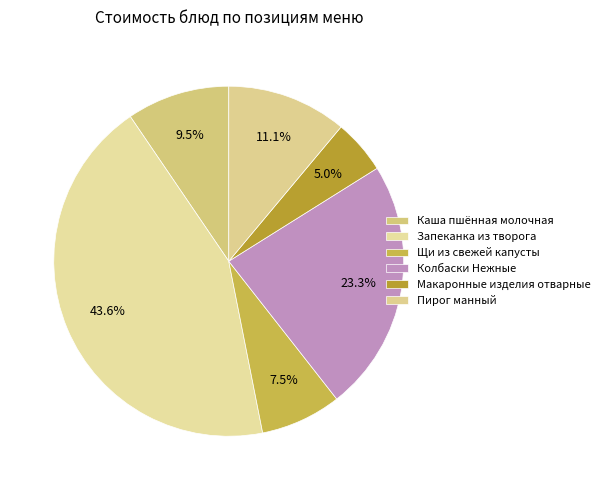

How many segments does this pie chart have?

6